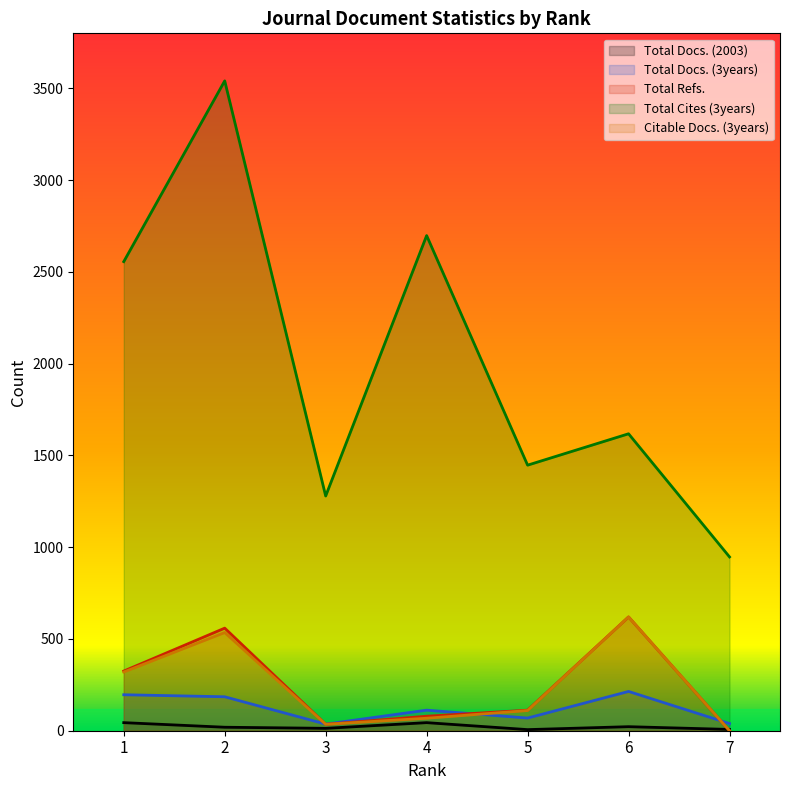

The value of Total Docs. (3years) at 5 is 69. True or false?

True